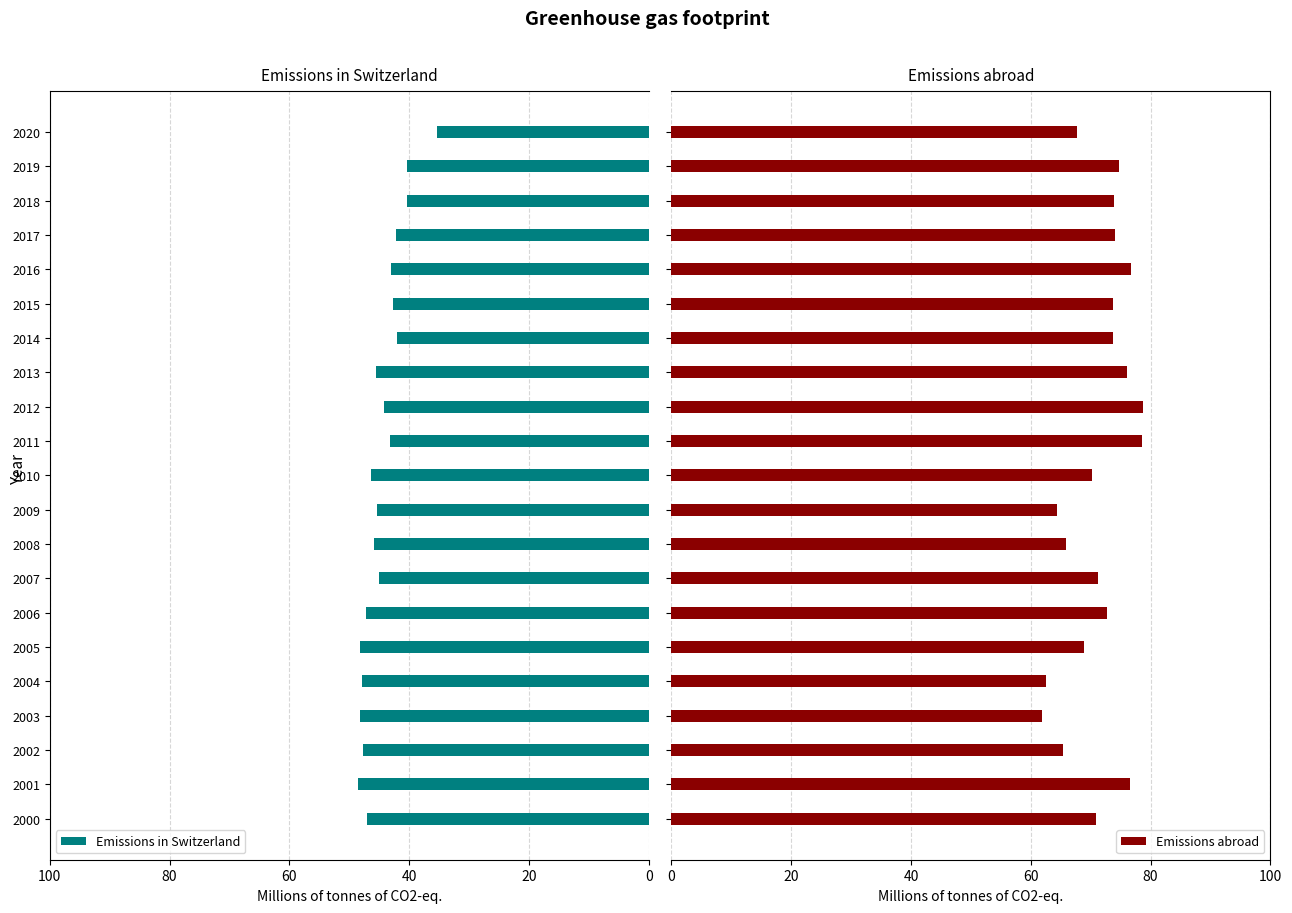

What is the sum of all Emissions in Switzerland values?

935.8